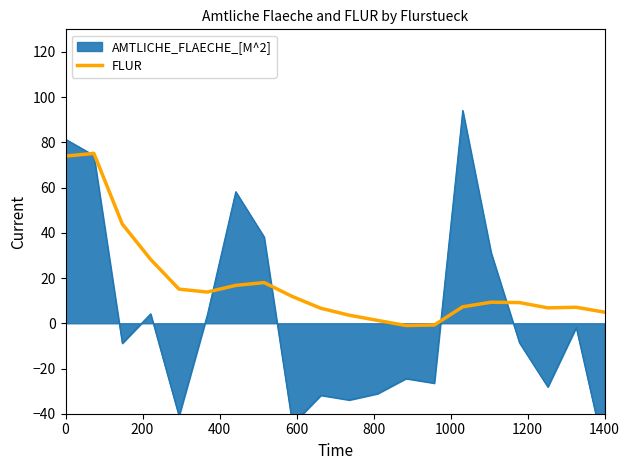

Is it true that FLUR equals 73.9 at 0?

True